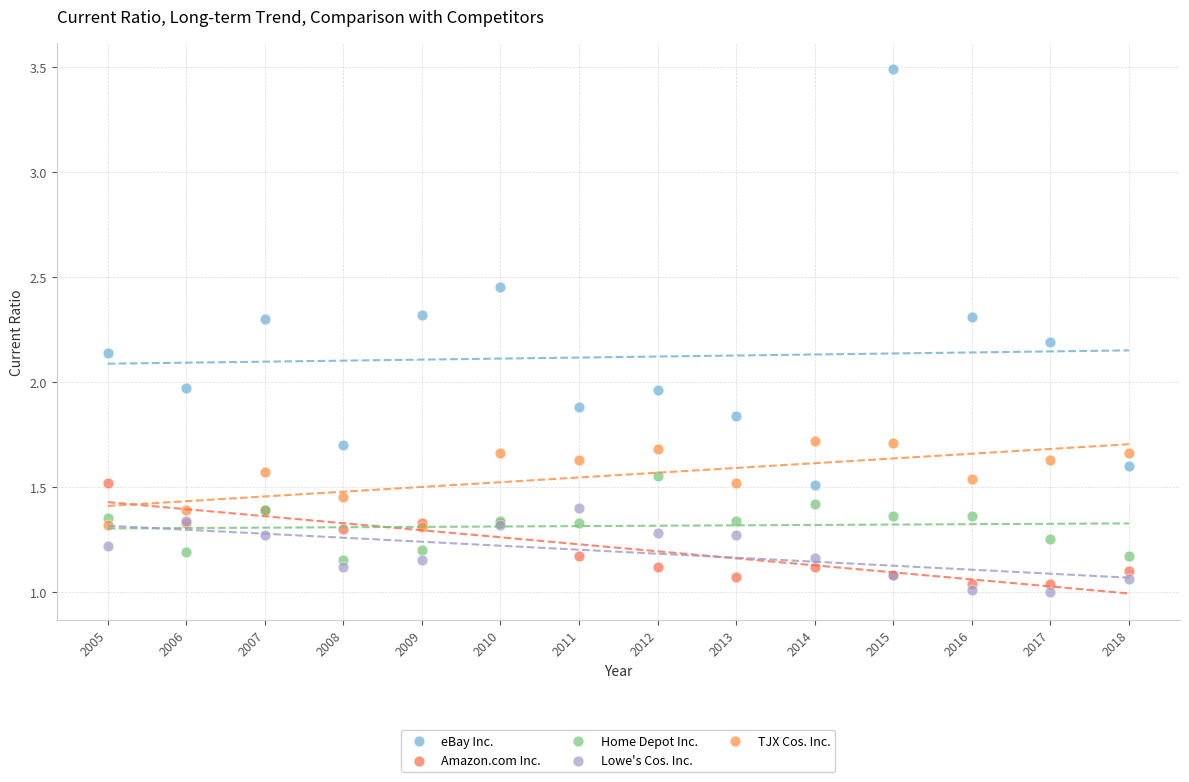

Which series contains the lowest Y value?

Lowe's Cos. Inc.